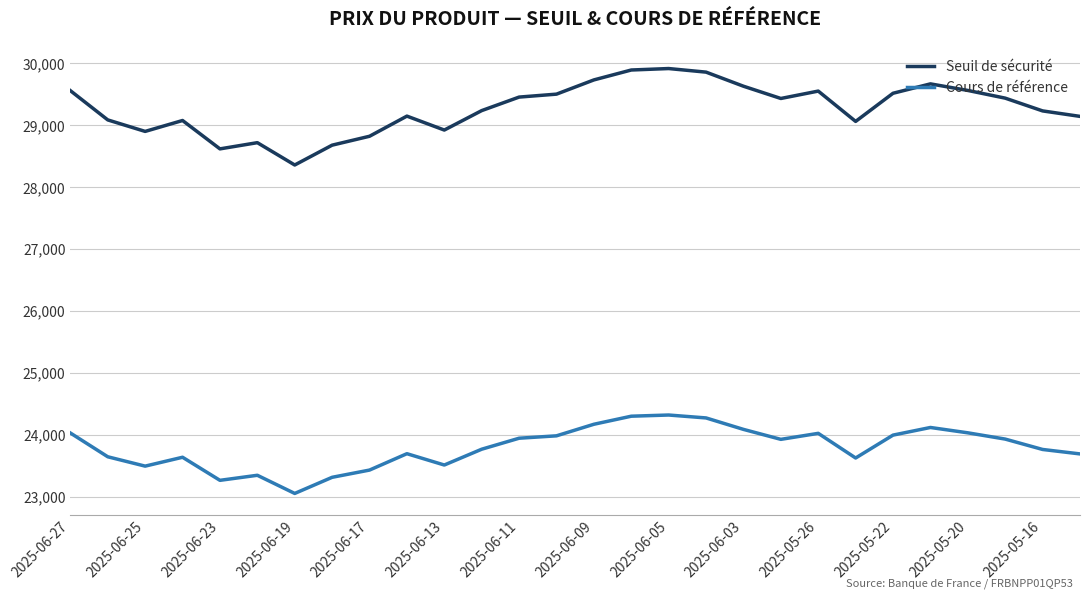

Which series has the largest range (max minus min)?

Seuil de sécurité